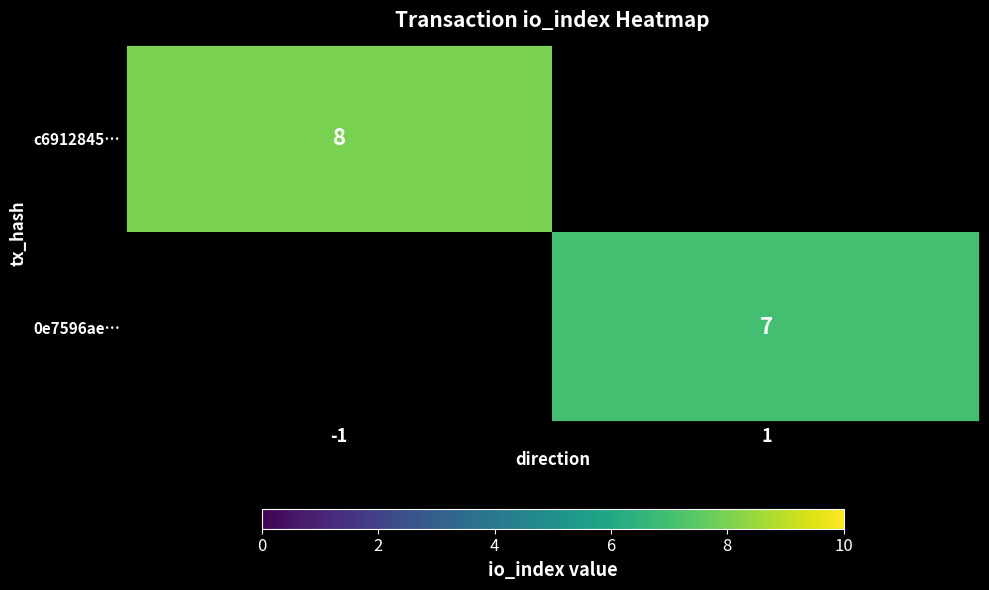

Which category has the lowest value across all series?

1